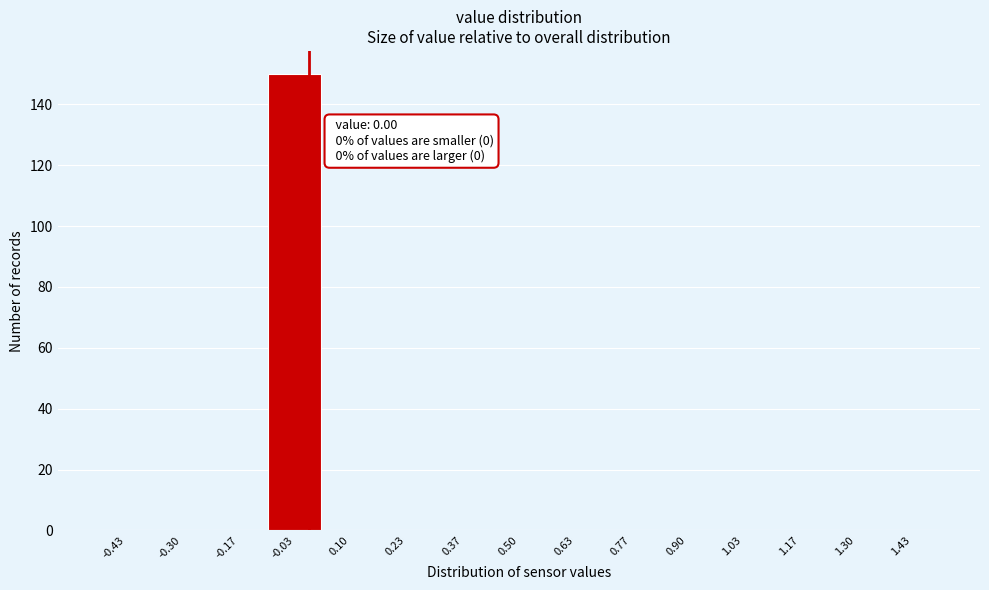

Over which range of the x-axis is the bar tallest?

-0.10 to 0.04